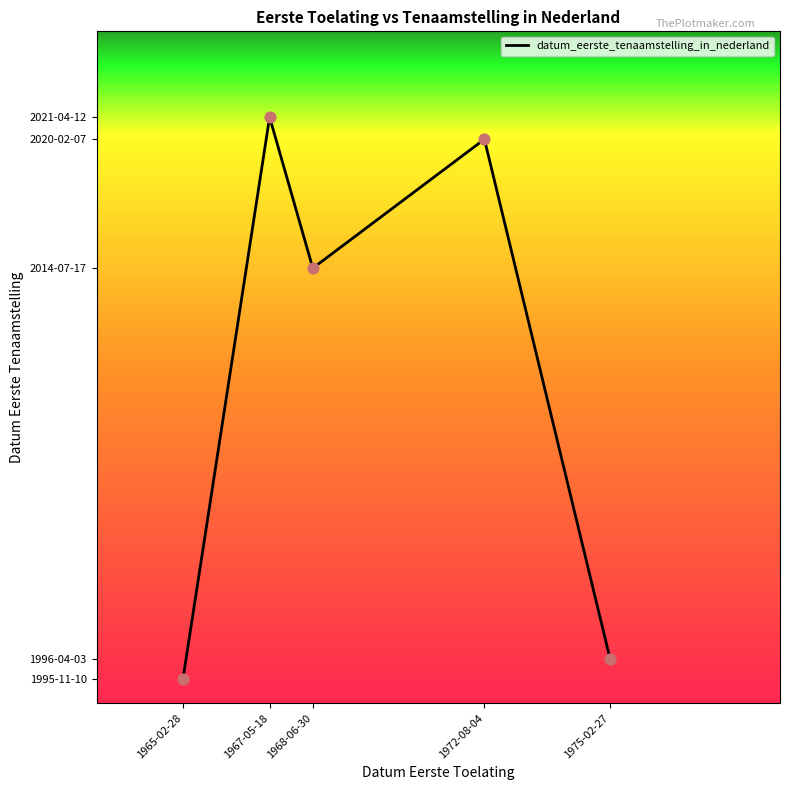

What is the change in value from 1965-02-28 to 1967-05-18?

+259302